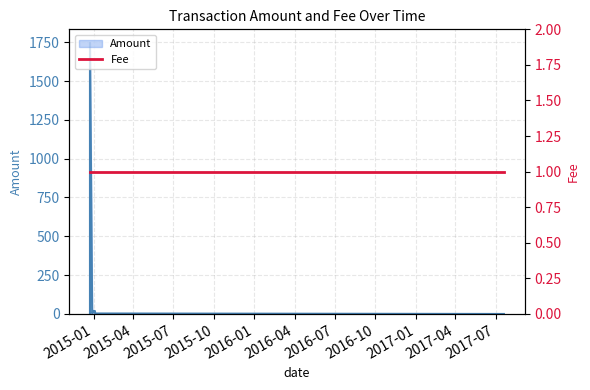

How many lines are shown in the chart?

1